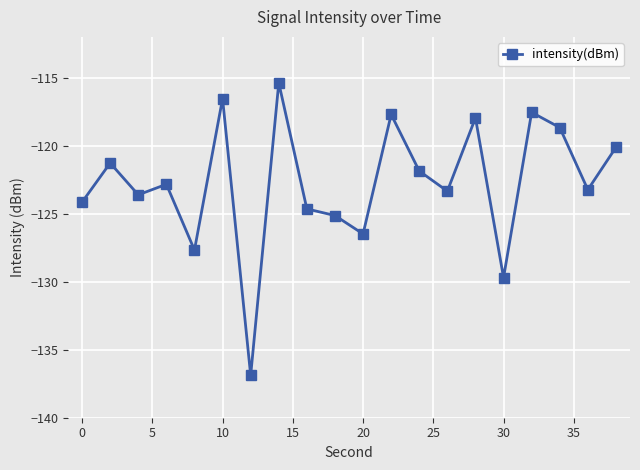

How many points are higher than both their immediate neighbors (excluding endpoints)?

7